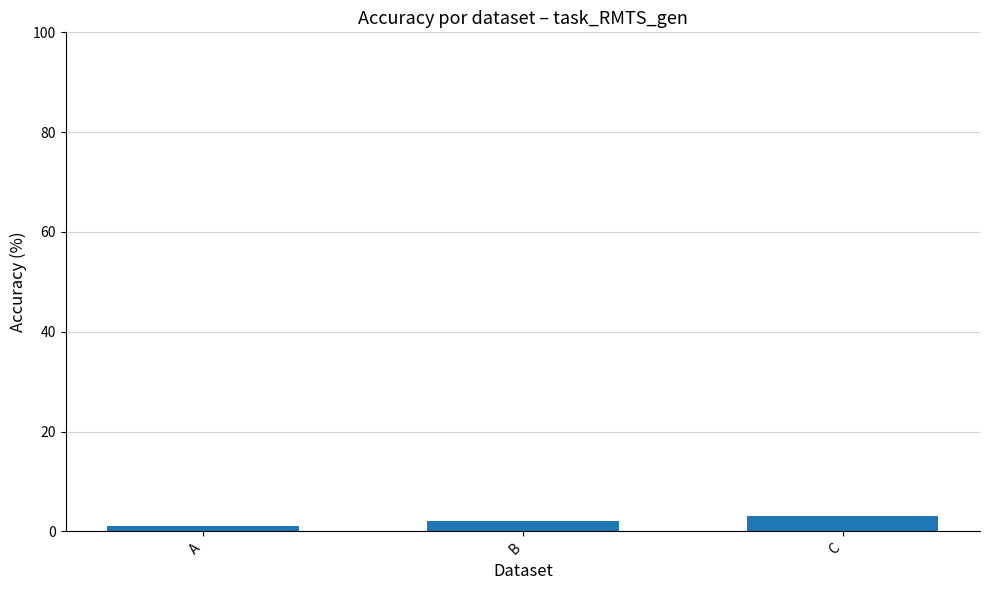

Between A and C, which is larger?

C